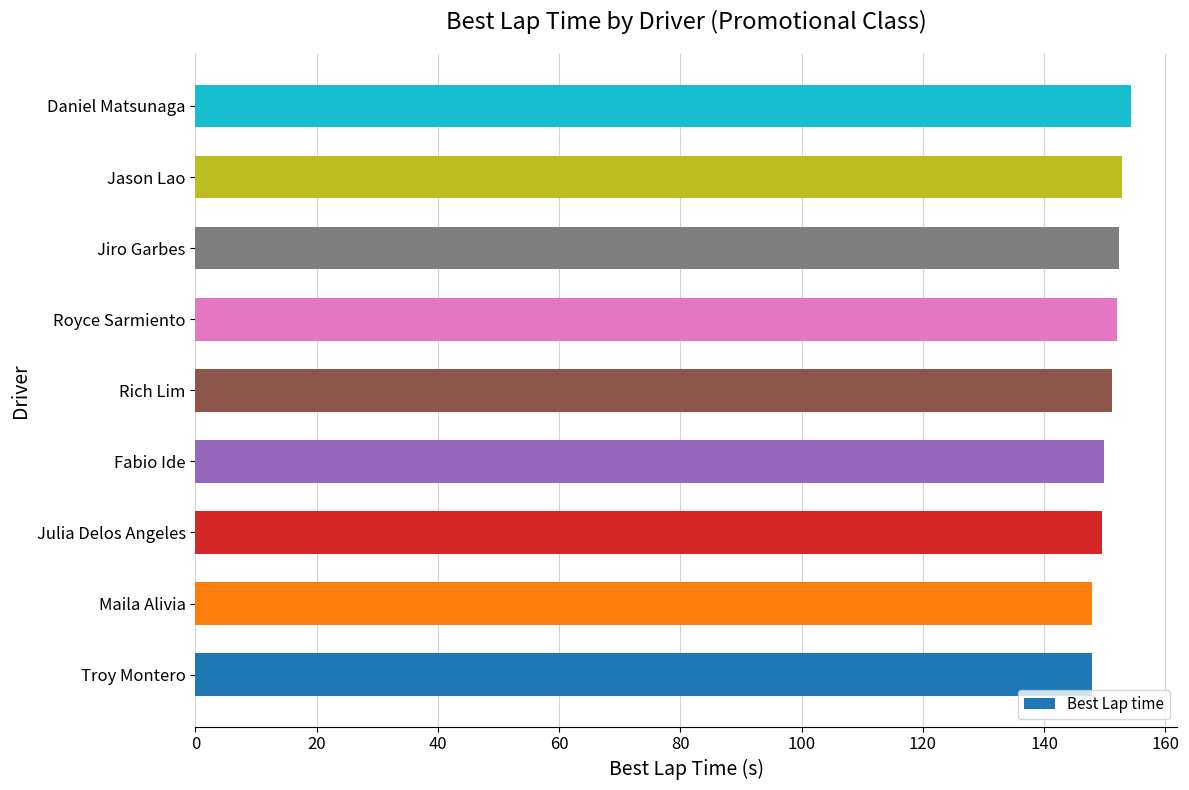

Between Daniel Matsunaga and Fabio Ide, which is larger?

Daniel Matsunaga